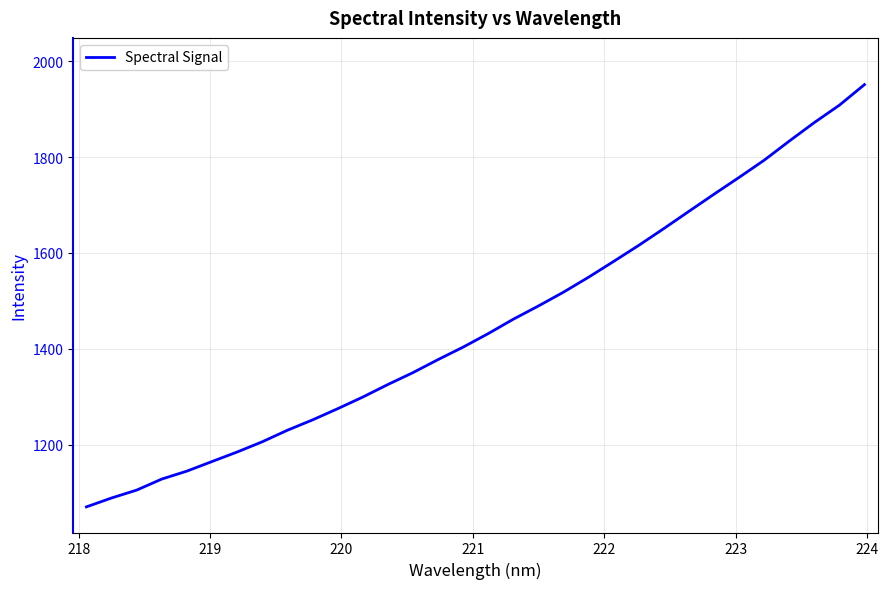

How many lines are shown in the chart?

1